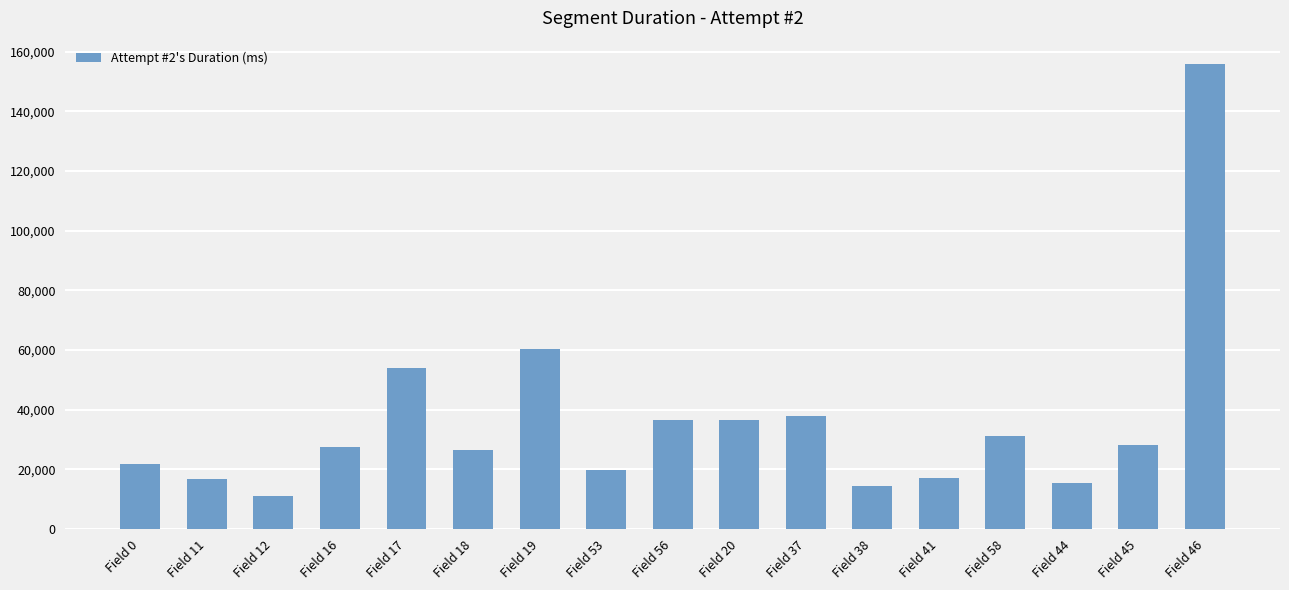

Which has a higher value, Field 38 or Field 0?

Field 0